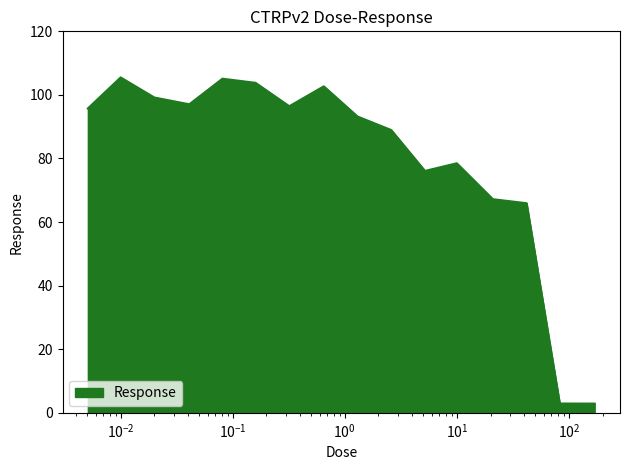

Does the chart display data point markers on the line(s)?

No